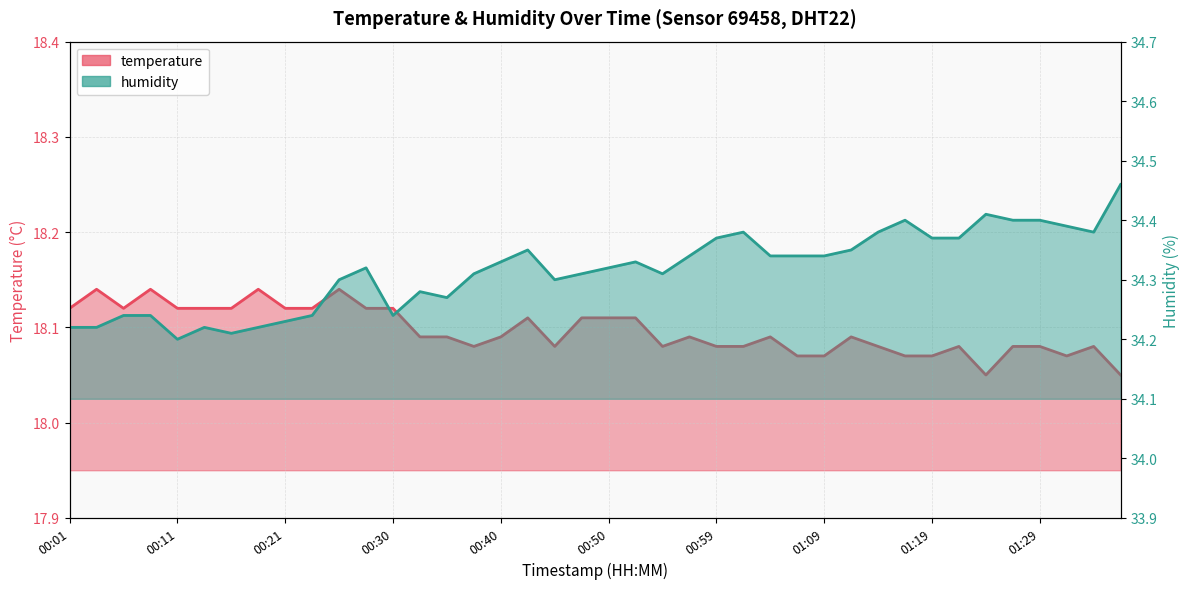

What is the label of the 13th point from the right?

01:07